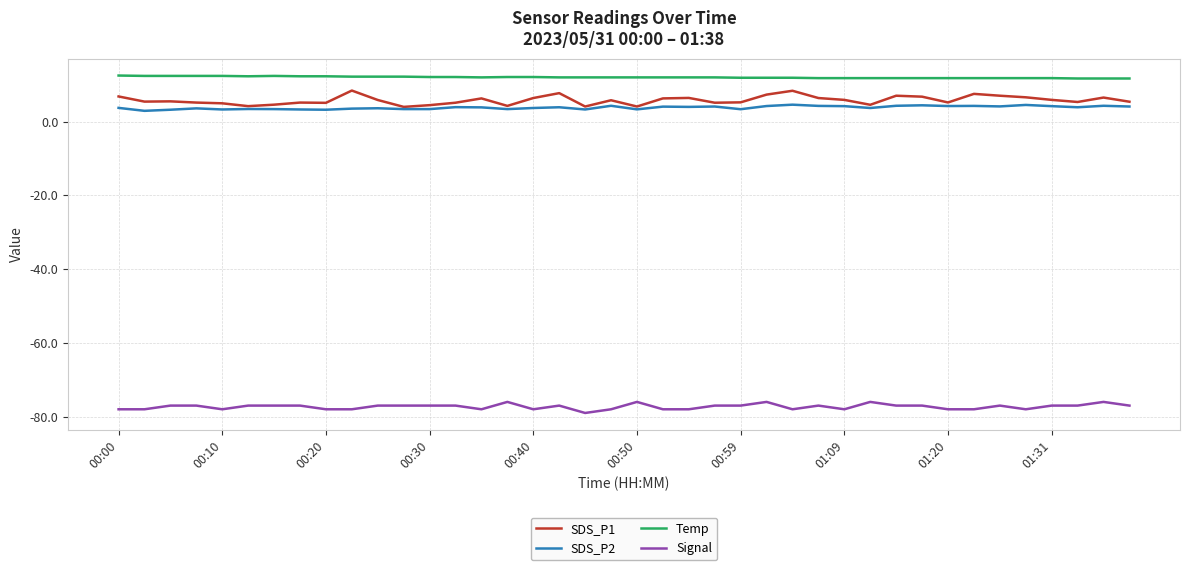

What is the difference between the maximum and second lowest values in the SDS_P2 series?

1.4